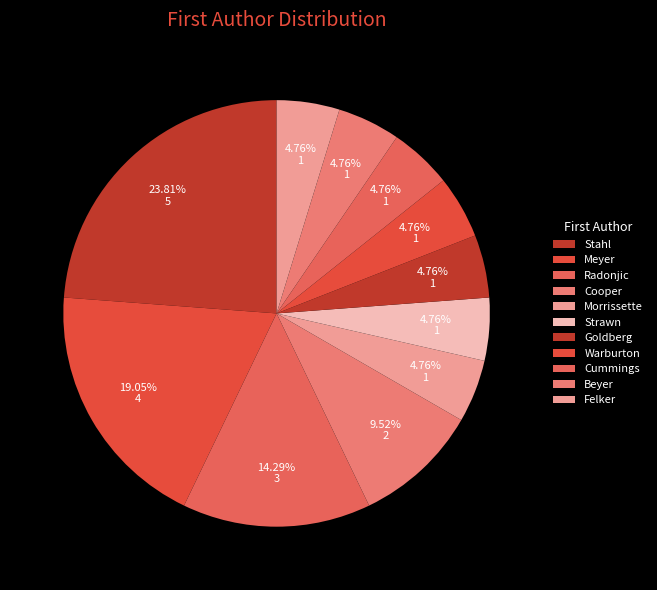

How many segments does this pie chart have?

11